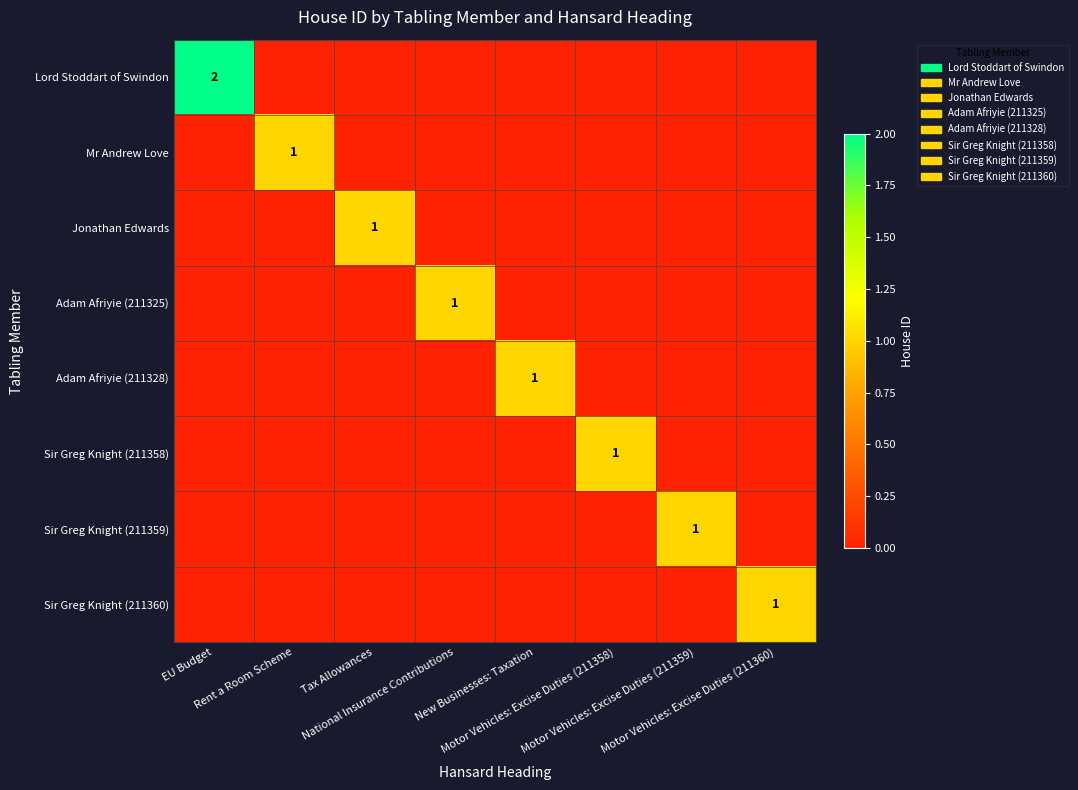

Between Tax Allowances and New Businesses: Taxation, which series saw the biggest shift?

Jonathan Edwards